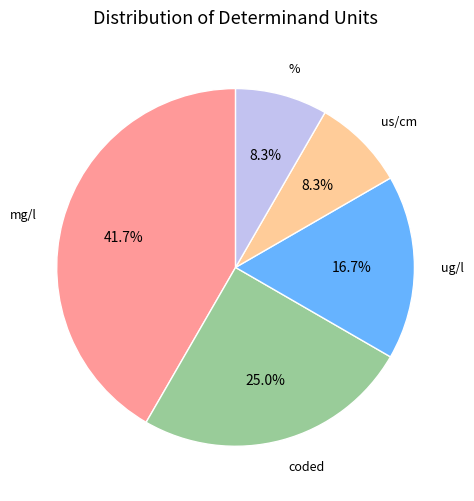

True or false: ug/l accounts for 25% of the total.

False